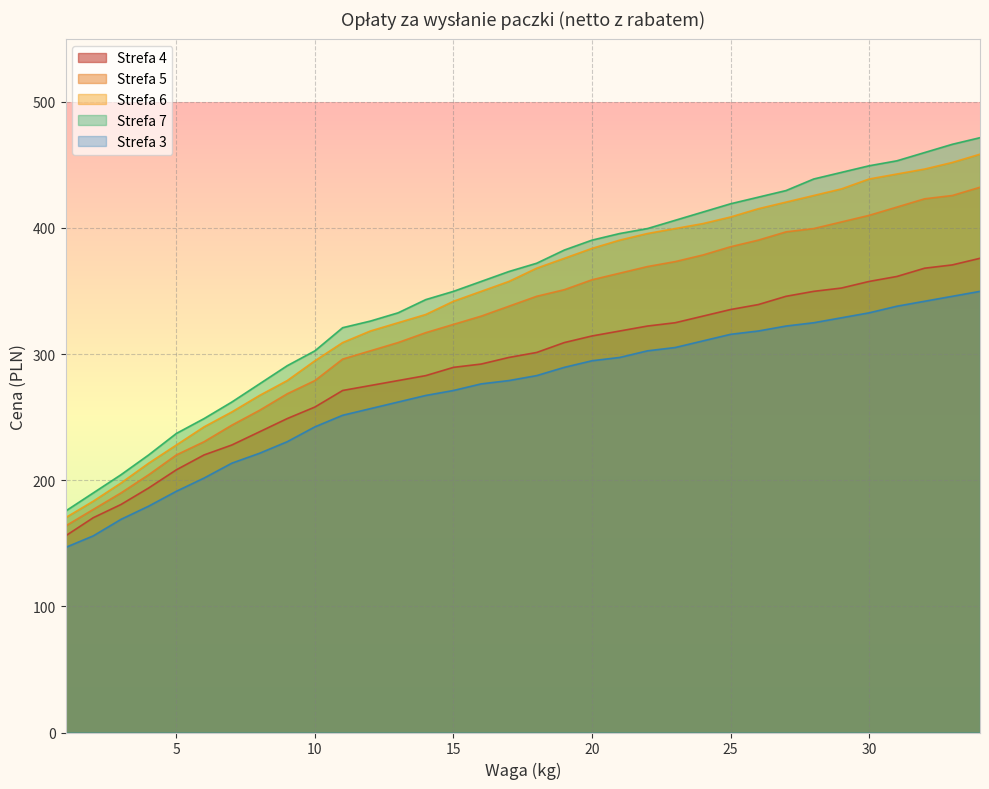

Reading right to left, list all the values displayed in this chart.

Strefa 4: 34=376.0	33=370.7	32=368.1	31=361.6	30=357.6	29=352.4	28=349.8	27=345.8	26=339.3	25=335.4	24=330.1	23=324.9	22=322.3	21=318.3	20=314.4	19=309.2	18=301.3	17=297.4	16=292.1	15=289.5	14=283.0	13=279.0	12=275.1	11=271.2	10=258.1	9=248.9	8=238.4	7=227.9	6=220.1	5=208.3	4=193.9	3=180.8	2=170.3	1=155.9
Strefa 5: 34=432.3	33=425.8	32=423.1	31=416.6	30=410.0	29=404.8	28=399.6	27=396.9	26=390.4	25=385.1	24=378.6	23=373.4	22=369.4	21=364.2	20=358.9	19=351.1	18=345.8	17=338.0	16=330.1	15=323.6	14=317.0	13=309.2	12=302.6	11=296.1	10=279.0	9=268.6	8=255.4	7=243.7	6=230.6	5=220.1	4=204.4	3=189.9	2=176.8	1=163.8
Strefa 6: 34=458.5	33=451.9	32=446.7	31=442.8	30=438.9	29=431.0	28=425.8	27=420.5	26=415.3	25=408.7	24=403.5	23=399.6	22=395.6	21=390.4	20=383.8	19=376.0	18=368.1	17=357.6	16=349.8	15=341.9	14=331.4	13=324.9	12=318.3	11=309.2	10=294.8	9=279.0	8=267.2	7=254.1	6=242.3	5=227.9	4=213.5	3=197.8	2=183.4	1=170.3
Strefa 7: 34=471.6	33=466.4	32=459.8	31=453.3	30=449.3	29=444.1	28=438.9	27=429.7	26=424.4	25=419.2	24=412.6	23=406.1	22=399.6	21=395.6	20=390.4	19=382.5	18=372.0	17=365.5	16=357.6	15=349.8	14=343.2	13=332.7	12=326.2	11=320.9	10=302.6	9=290.8	8=276.4	7=262.0	6=248.9	5=237.1	4=220.1	3=204.4	2=189.9	1=175.5
Strefa 3: 34=349.8	33=345.8	32=341.9	31=338.0	30=332.7	29=328.8	28=324.9	27=322.3	26=318.3	25=315.7	24=310.5	23=305.2	22=302.6	21=297.4	20=294.8	19=289.5	18=283.0	17=279.0	16=276.4	15=271.2	14=267.2	13=262.0	12=256.8	11=251.5	10=242.3	9=230.6	8=221.4	7=213.5	6=201.7	5=191.3	4=179.5	3=169.0	2=155.9	1=146.7